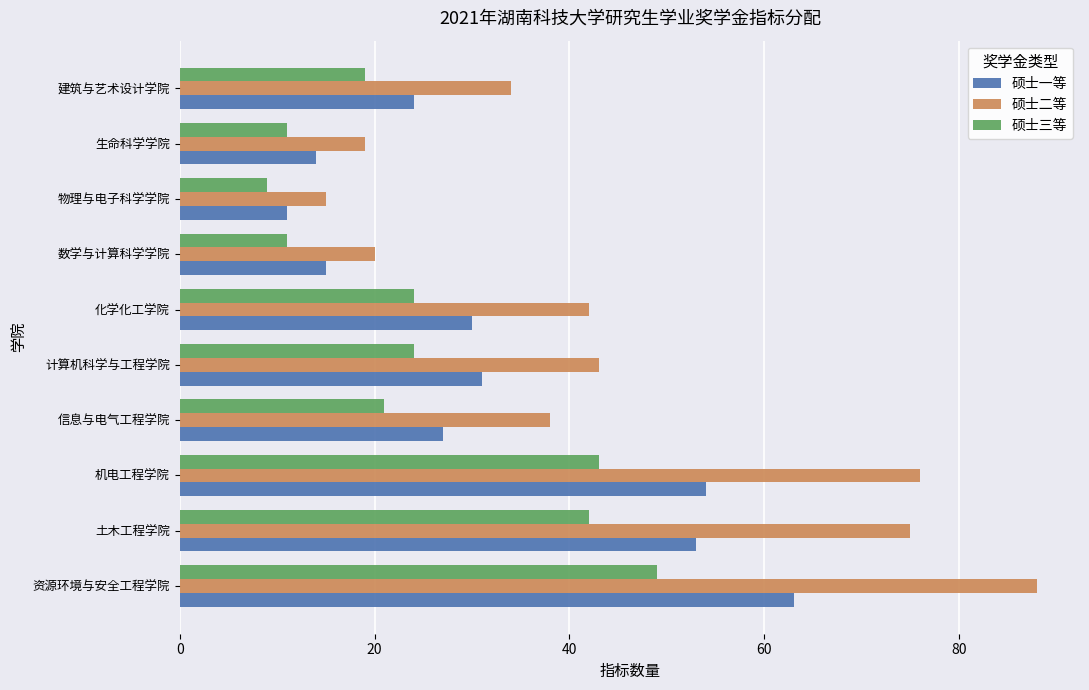

What is the maximum value shown in the chart?

88